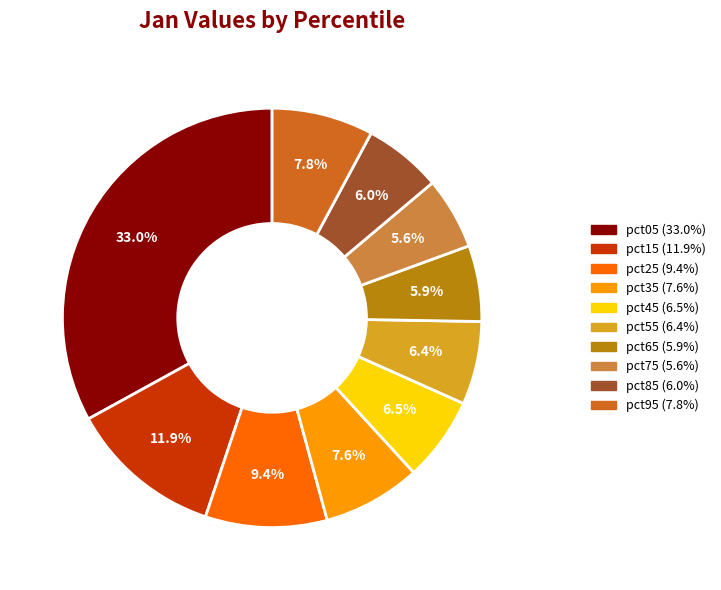

What percentage is the pct05 slice, to the nearest percent?

33%